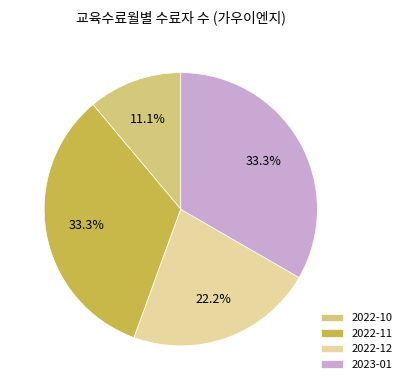

Count the number of slices in the pie.

4